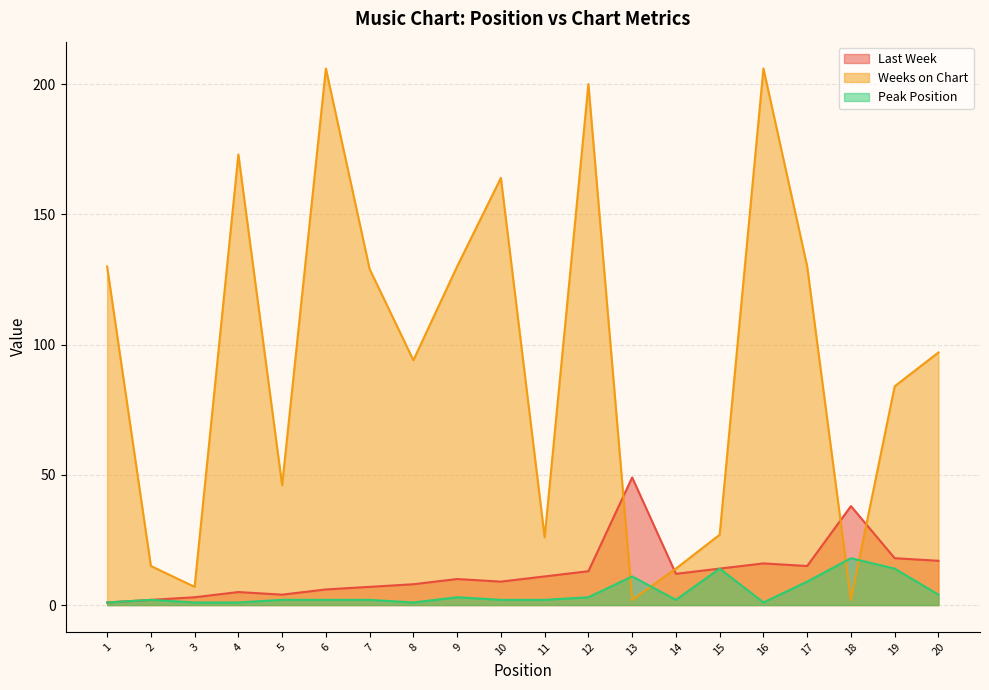

What is the value of the Weeks on Chart point at the 18th from the left?

2